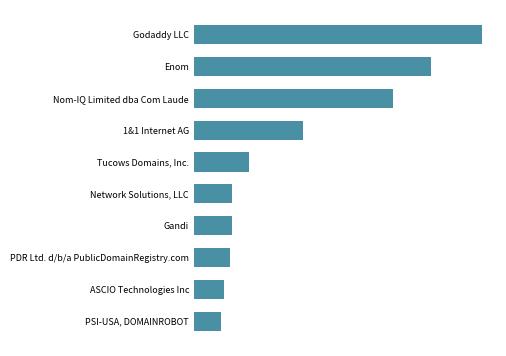

What is the difference between the maximum and second lowest values?

401